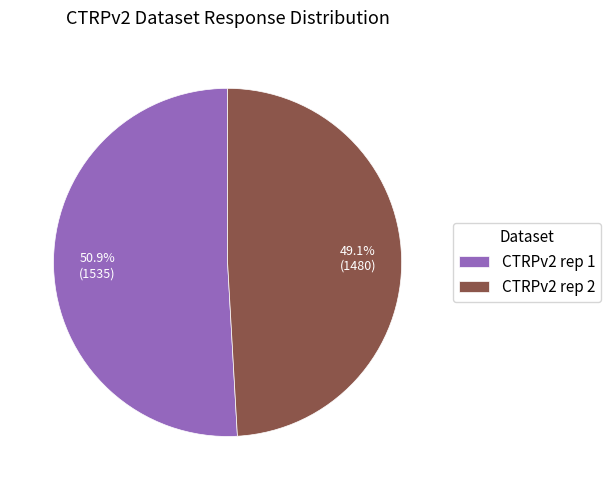

Combined, do CTRPv2 rep 2 and CTRPv2 rep 1 account for over 50%?

Yes